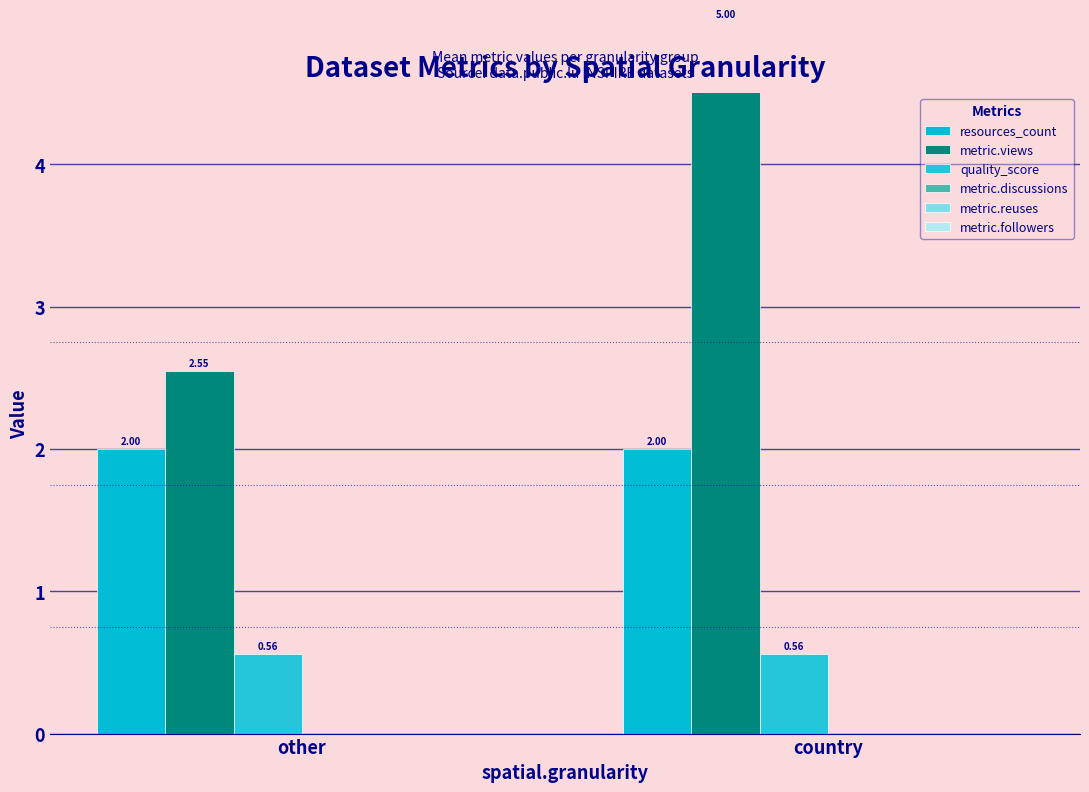

At which label is metric.followers closest to 0?

other